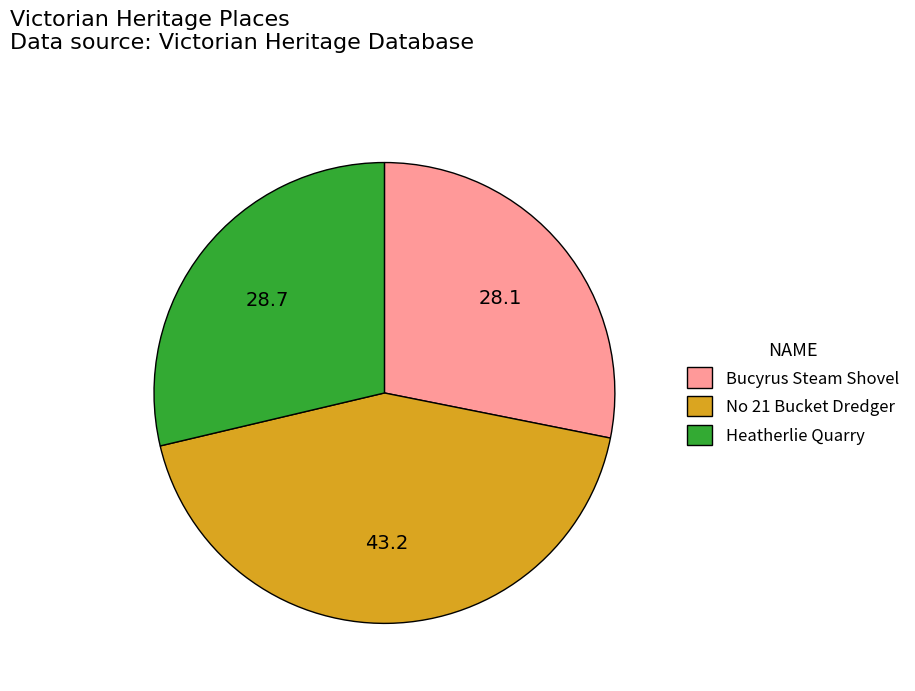

Is it true that No 21 Bucket Dredger is 43% of the pie?

True